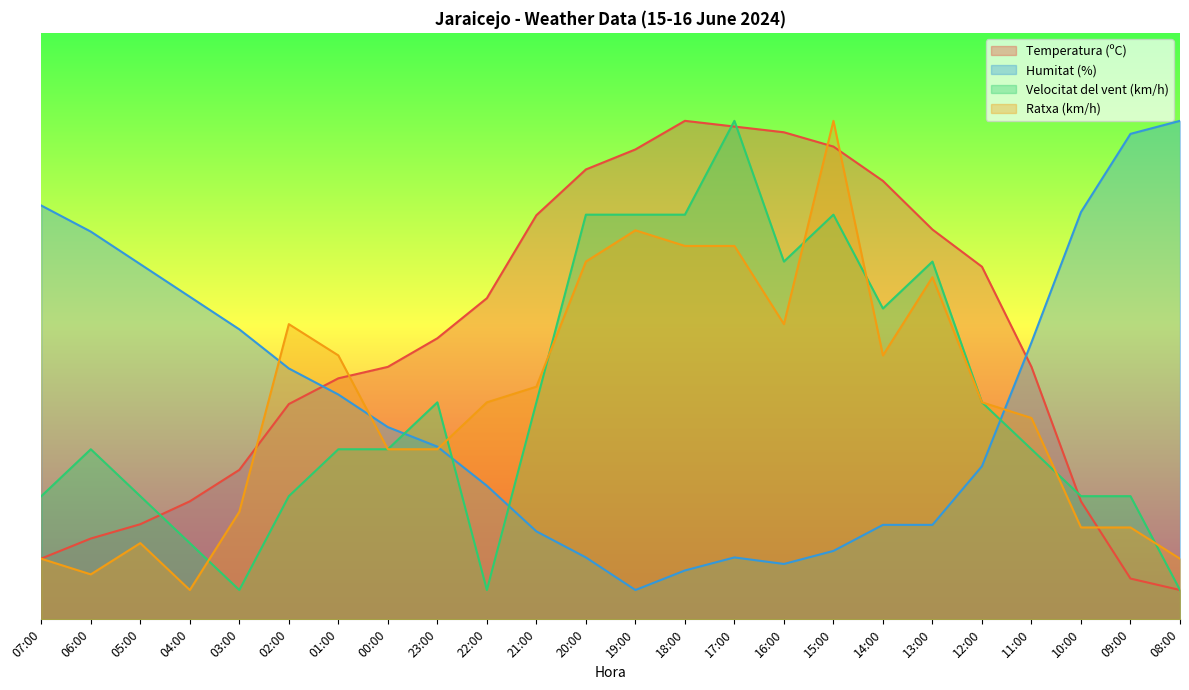

At which category is the sum across all series the highest?

15:00